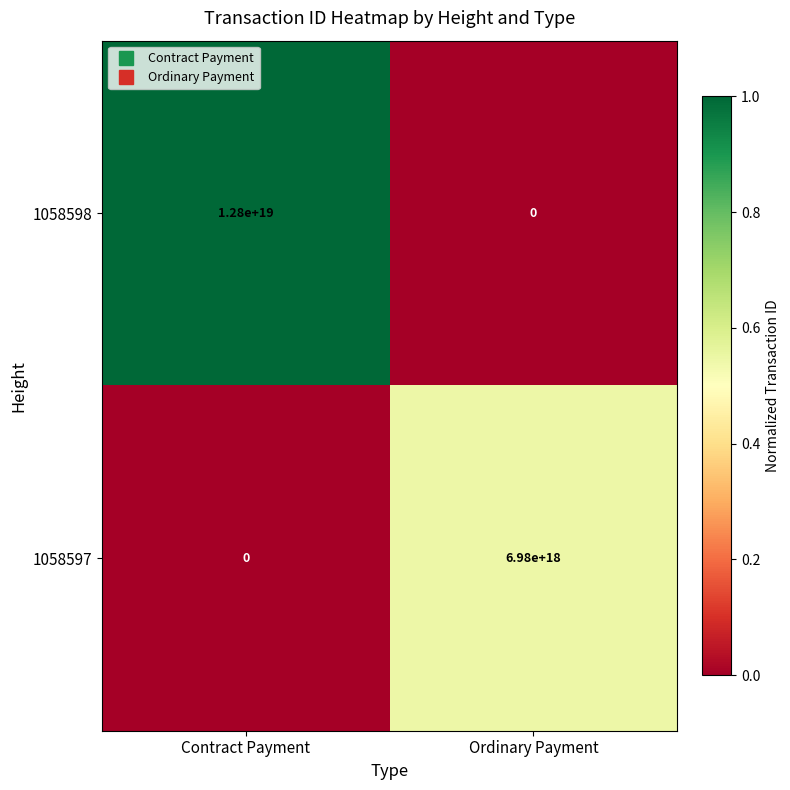

Which series has the largest total across all categories?

1058598